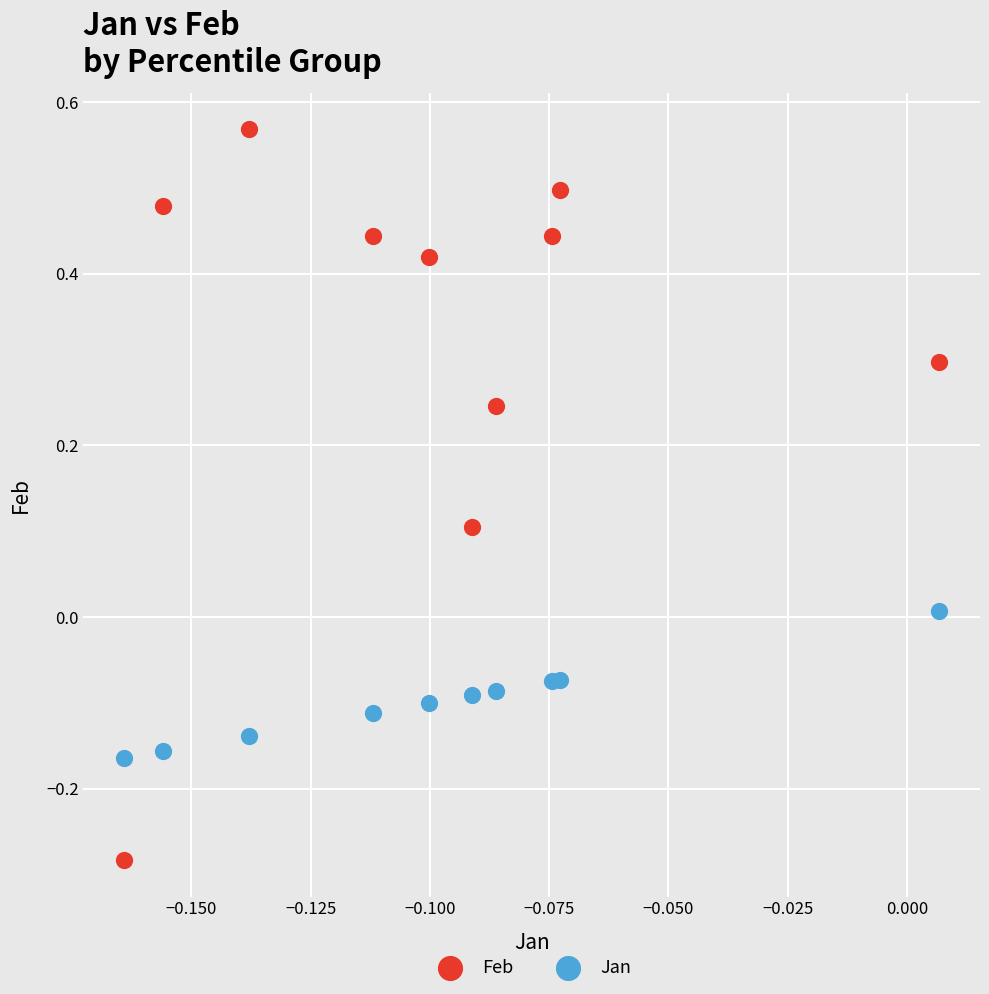

Which series has the widest spread of Y values?

Feb